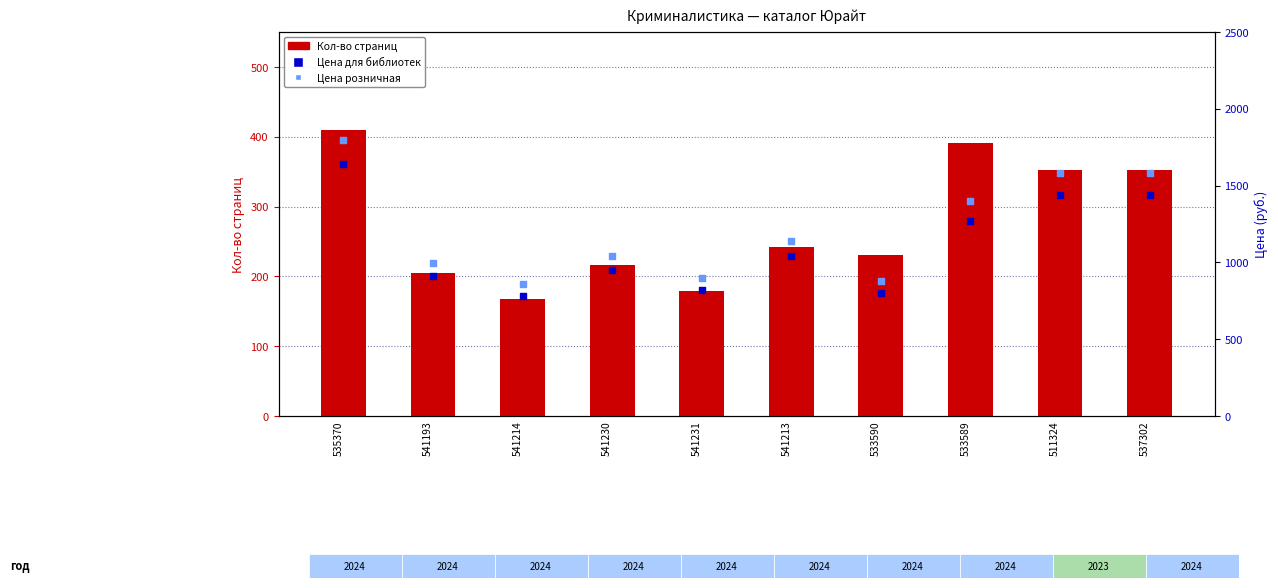

Which series has the largest Y range (max minus min)?

Цена розничная